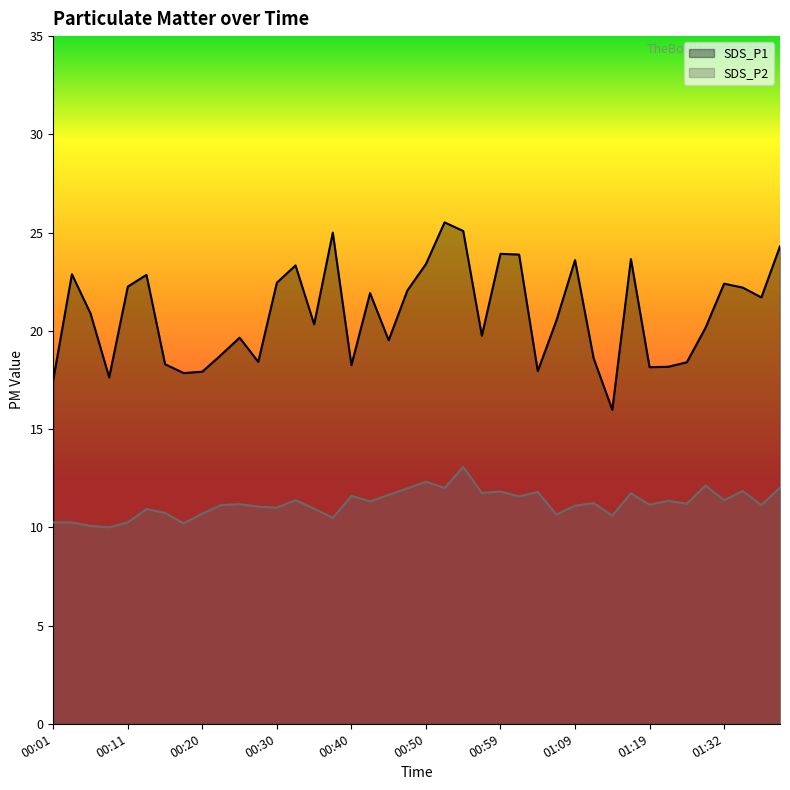

At which label does SDS_P2 first exceed 11?

00:23